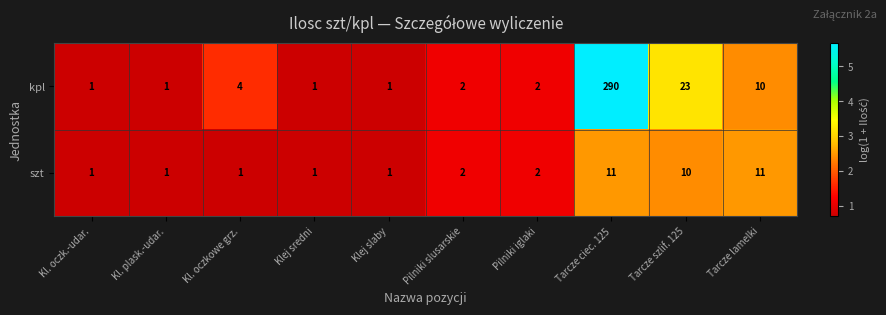

At which category is the sum across all series the highest?

Tarcze ciec. 125